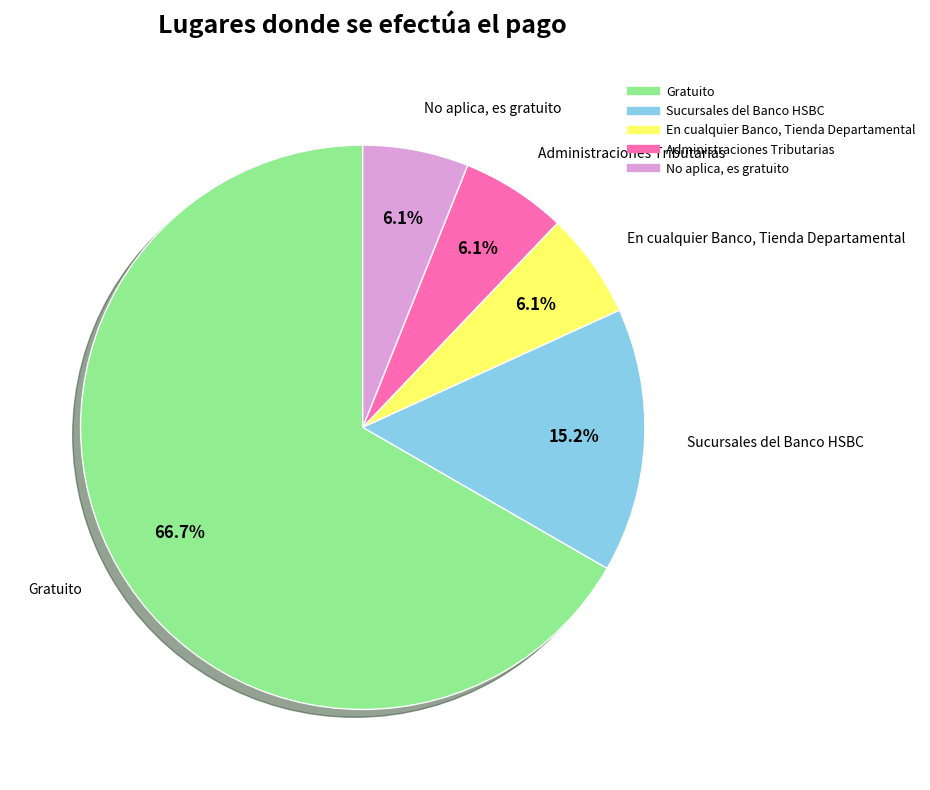

True or false: Administraciones Tributarias accounts for 1% of the total.

False